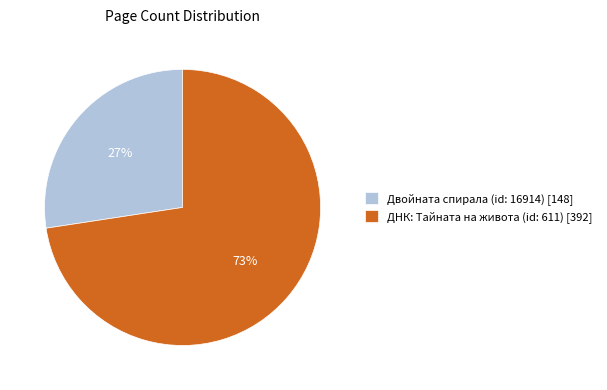

How many slices are in this pie chart?

2